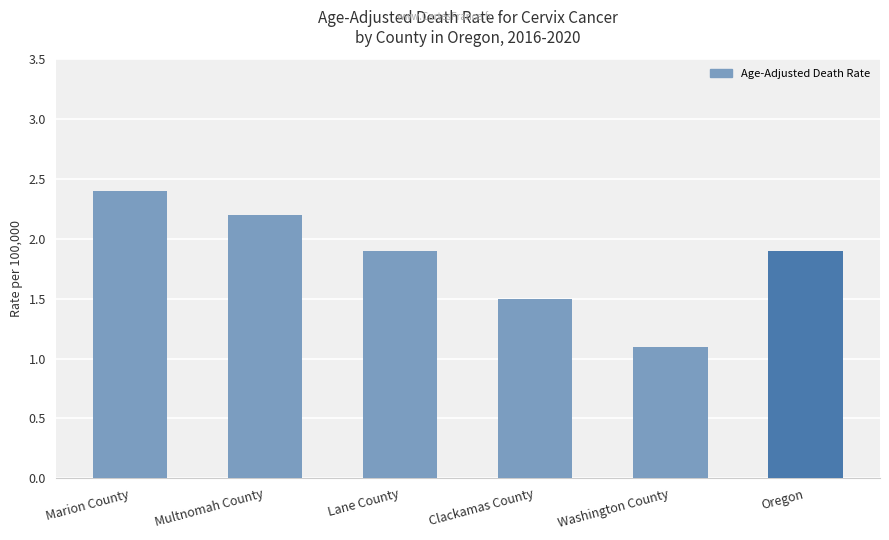

What is the value of the 3rd bar from the left?

1.9